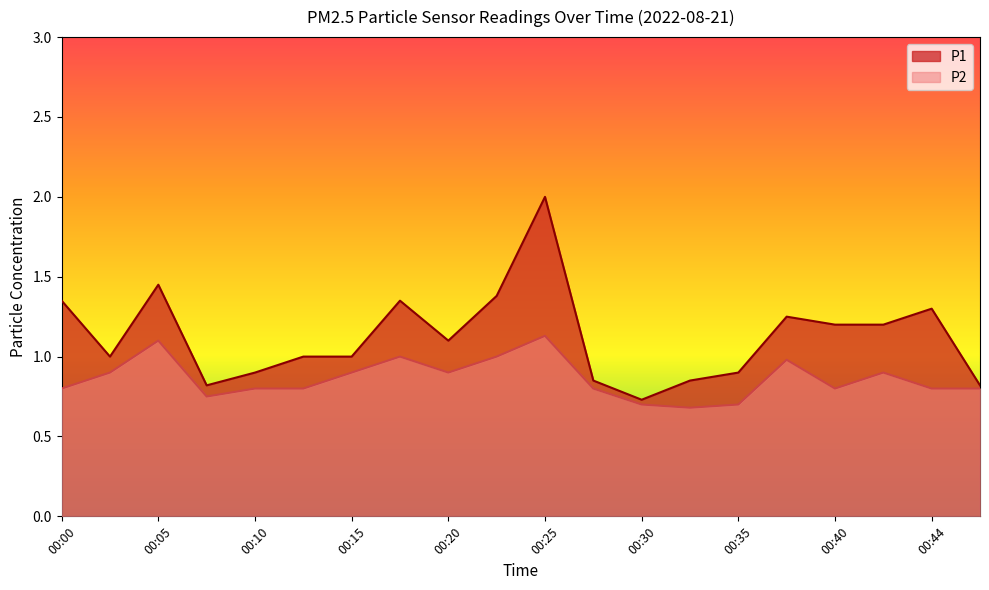

Reading right to left, transcribe all the data shown in this chart.

P1: 0.8	1.3	1.2	1.2	1.2	0.9	0.8	0.7	0.8	2.0	1.4	1.1	1.4	1.0	1.0	0.9	0.8	1.4	1.0	1.4
P2: 0.8	0.8	0.9	0.8	1.0	0.7	0.7	0.7	0.8	1.1	1.0	0.9	1.0	0.9	0.8	0.8	0.8	1.1	0.9	0.8